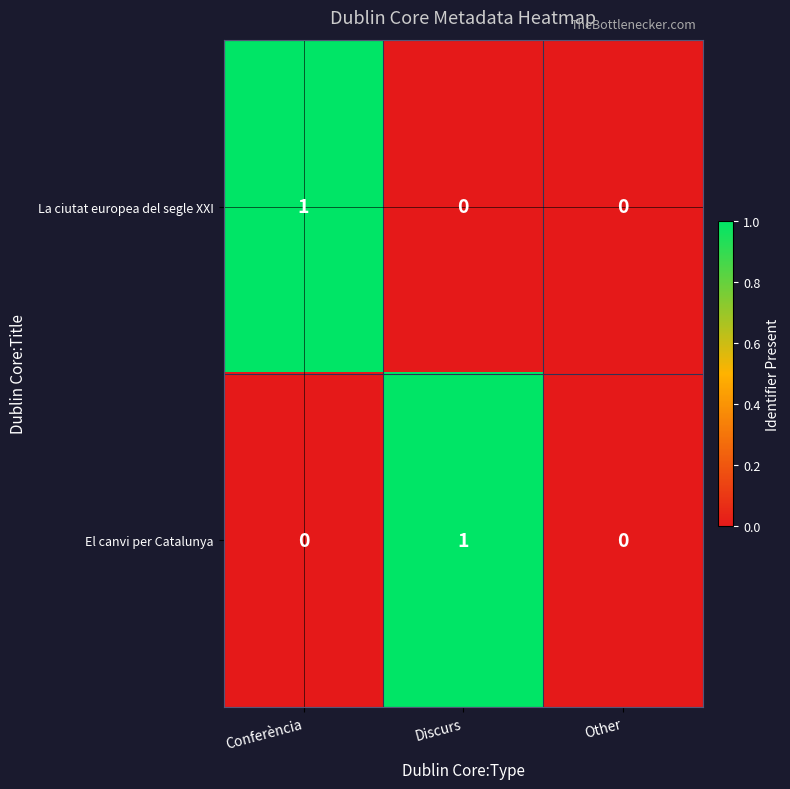

Which category has the highest value in the El canvi per Catalunya series?

Discurs